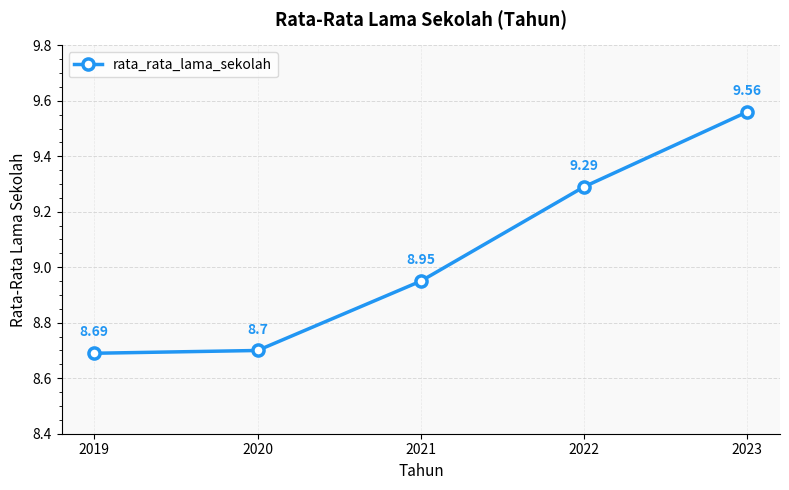

True or false: there are more than 2 points higher than both neighbors.

False